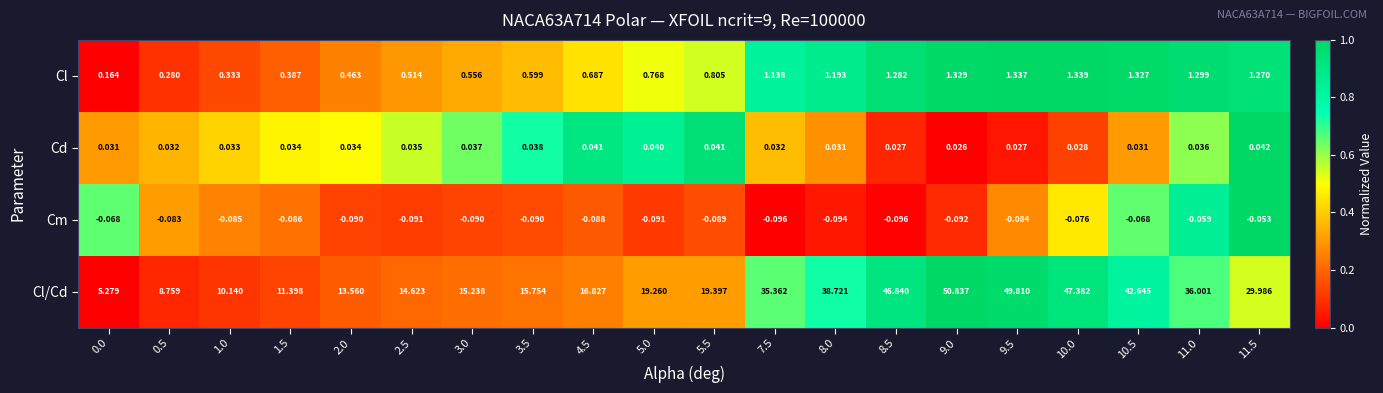

Rank the series at 11.0 from highest to lowest value.

Cl/Cd, Cl, Cd, Cm